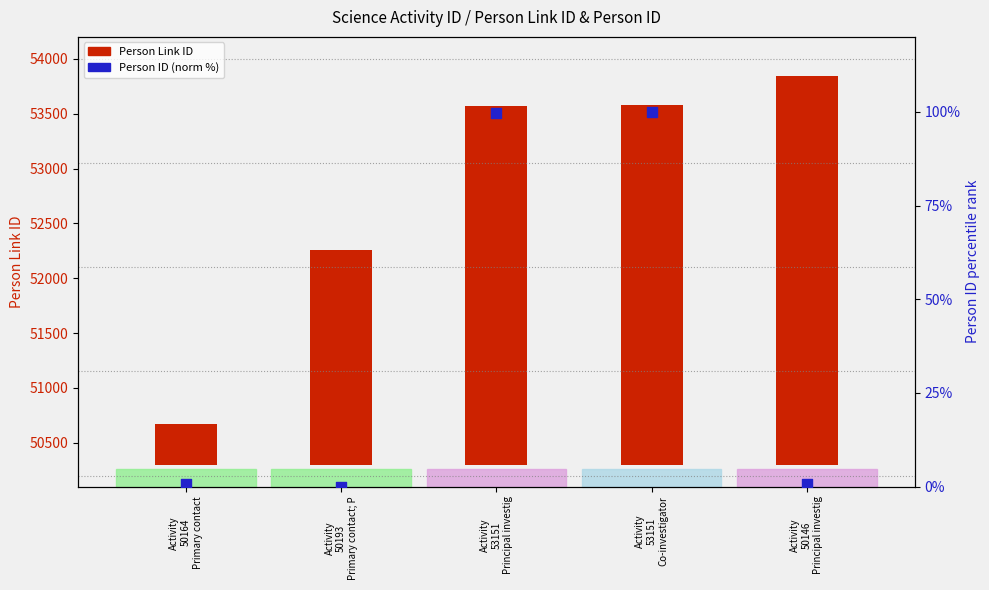

Which series reaches the maximum Y coordinate?

Person Link ID